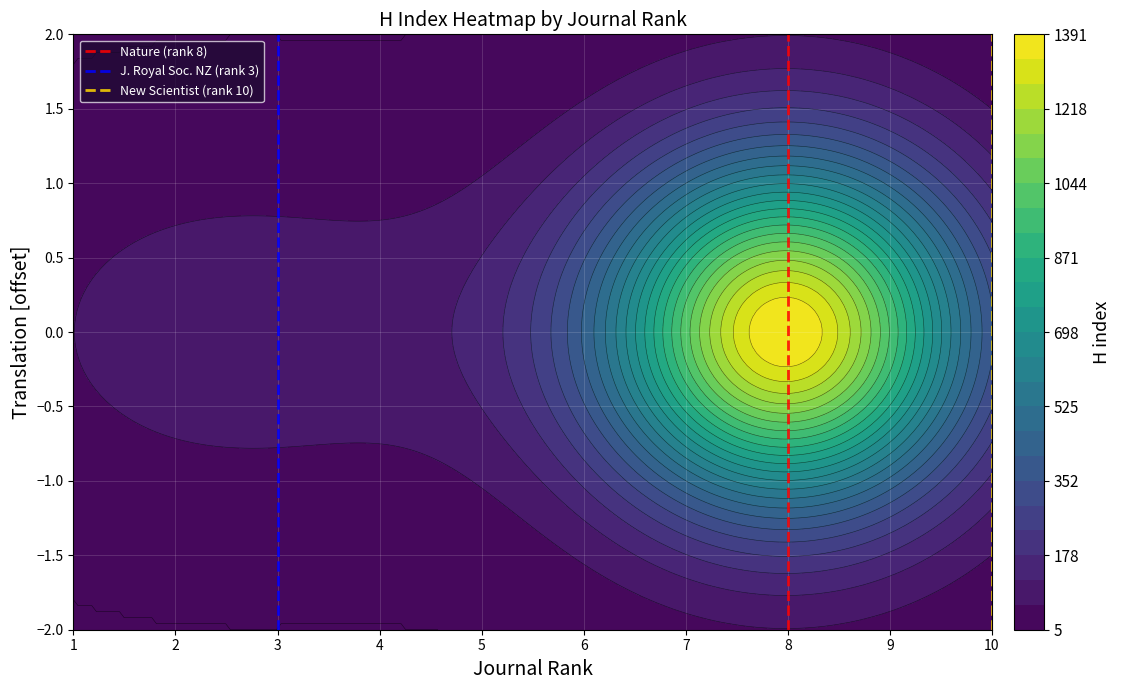

What is the sum of all New Scientist (rank 10) values?

1